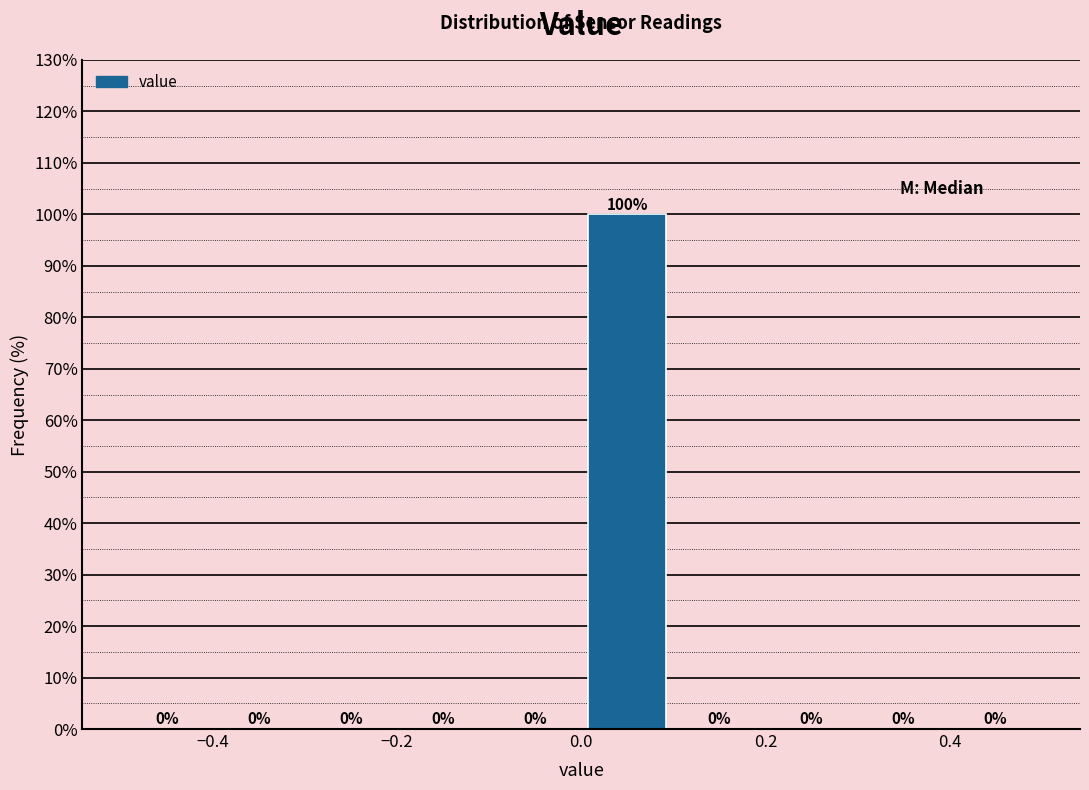

Reading left to right, list every bar in this chart as the range it spans on the x-axis followed by its height.

-0.5 to -0.4: 0
-0.4 to -0.3: 0
-0.3 to -0.2: 0
-0.2 to -0.1: 0
-0.1 to 0.0: 0
0.0 to 0.1: 100
0.1 to 0.2: 0
0.2 to 0.3: 0
0.3 to 0.4: 0
0.4 to 0.5: 0